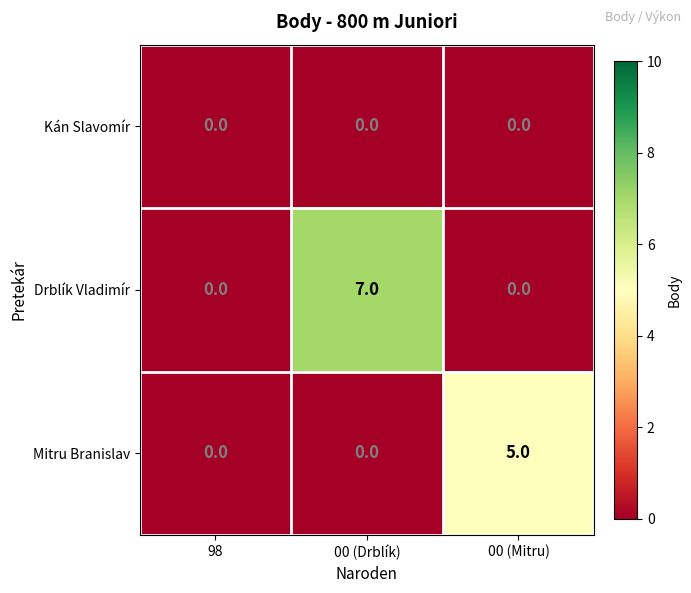

How many categories are shown in the chart?

3